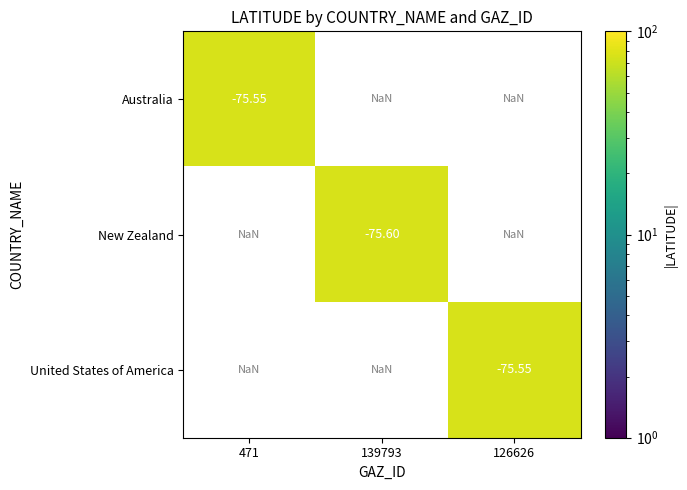

What is the smallest value displayed?

75.5